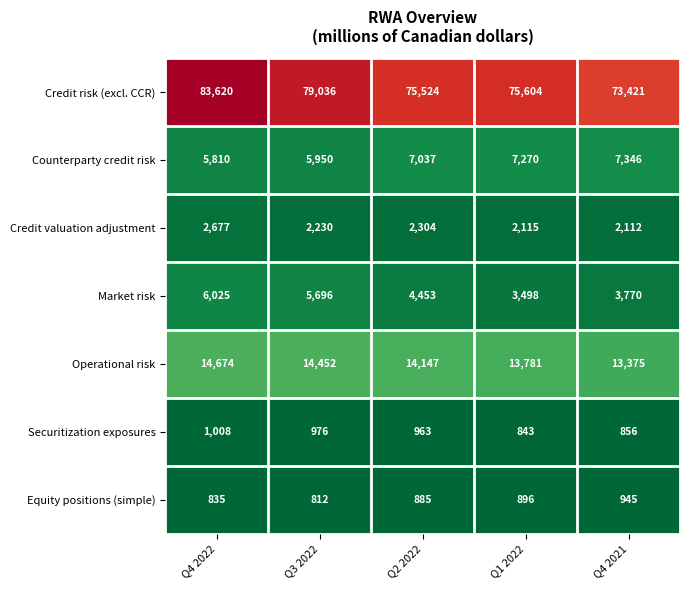

What is the difference between the maximum and minimum values in the Operational risk series?

1299